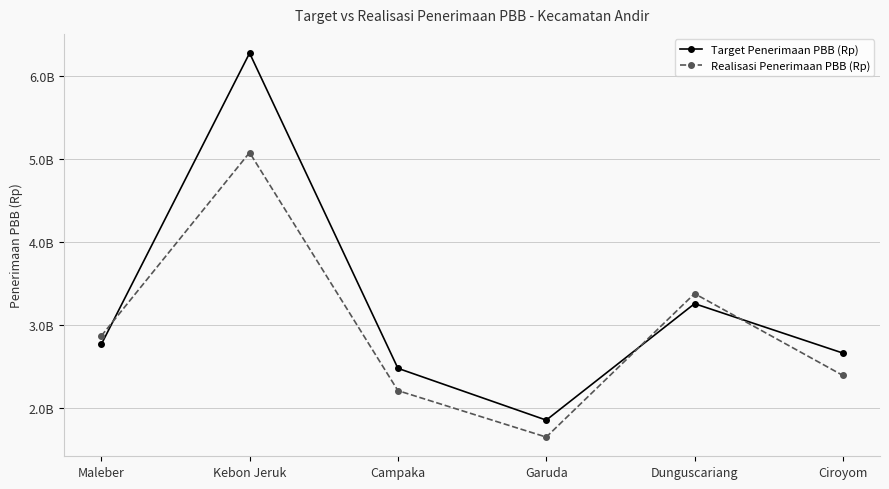

Between Campaka and Dunguscariang, which is larger?

Dunguscariang